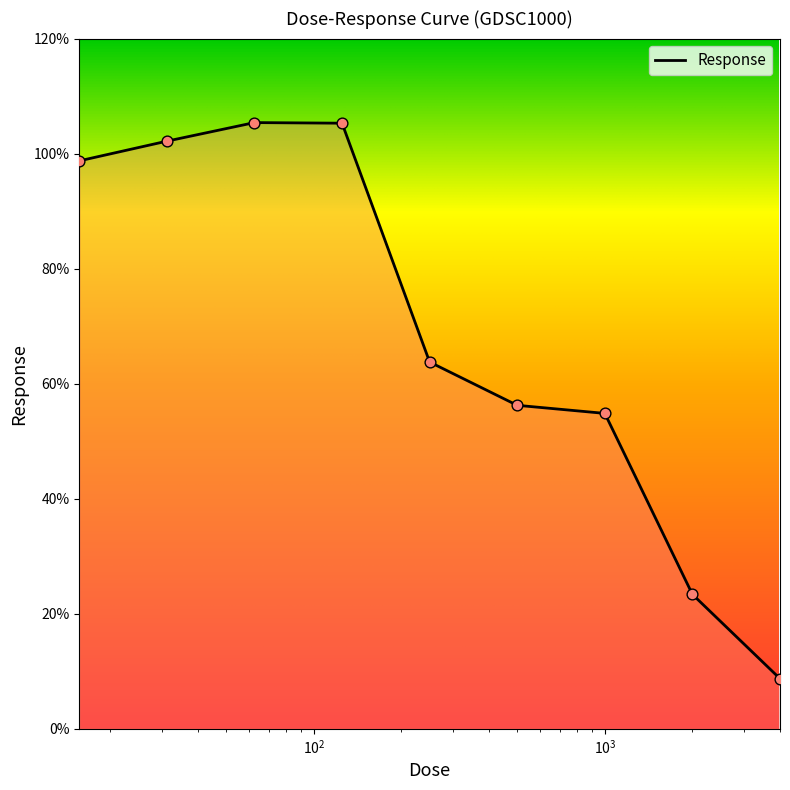

What is the difference between the maximum and minimum values?

96.7